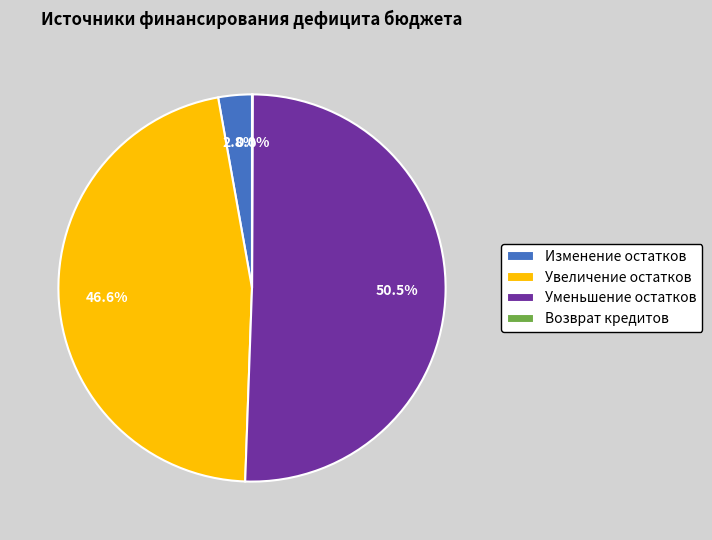

Is Уменьшение остатков the majority of the pie?

Yes